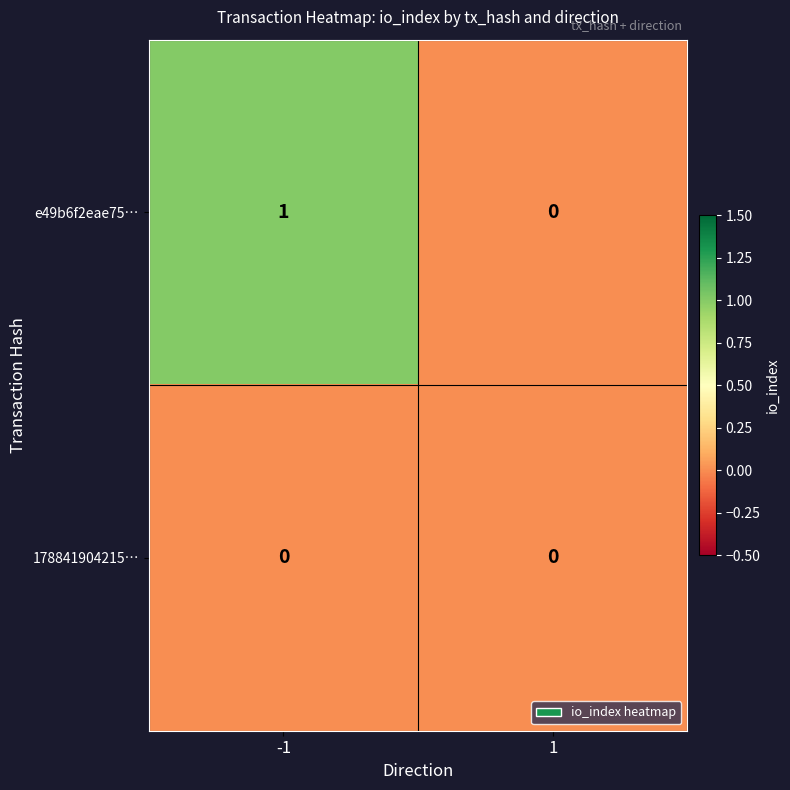

Reading left to right, extract all data points from this chart.

e49b6f2eae75…: -1=1	1=0
178841904215…: -1=0	1=0